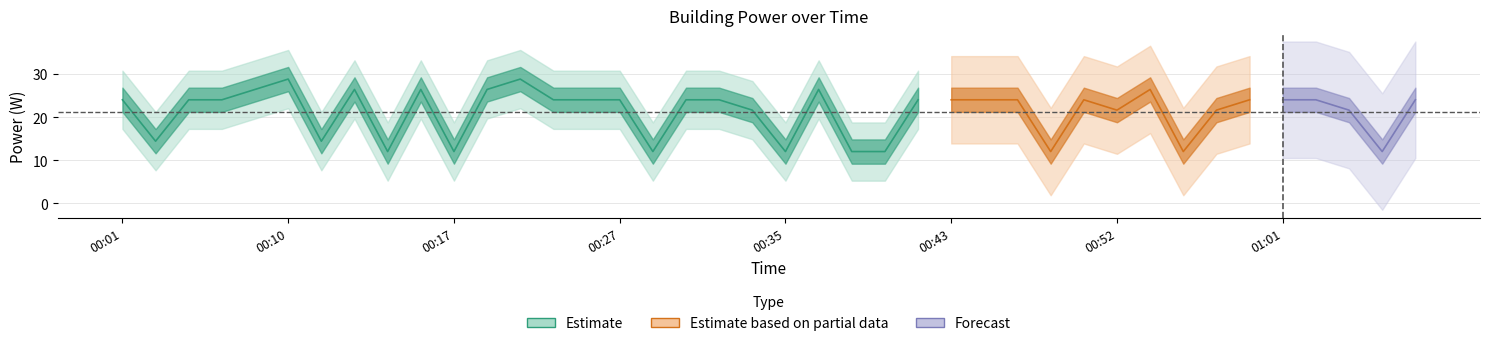

What is the approximate value at 00:34?

21.6